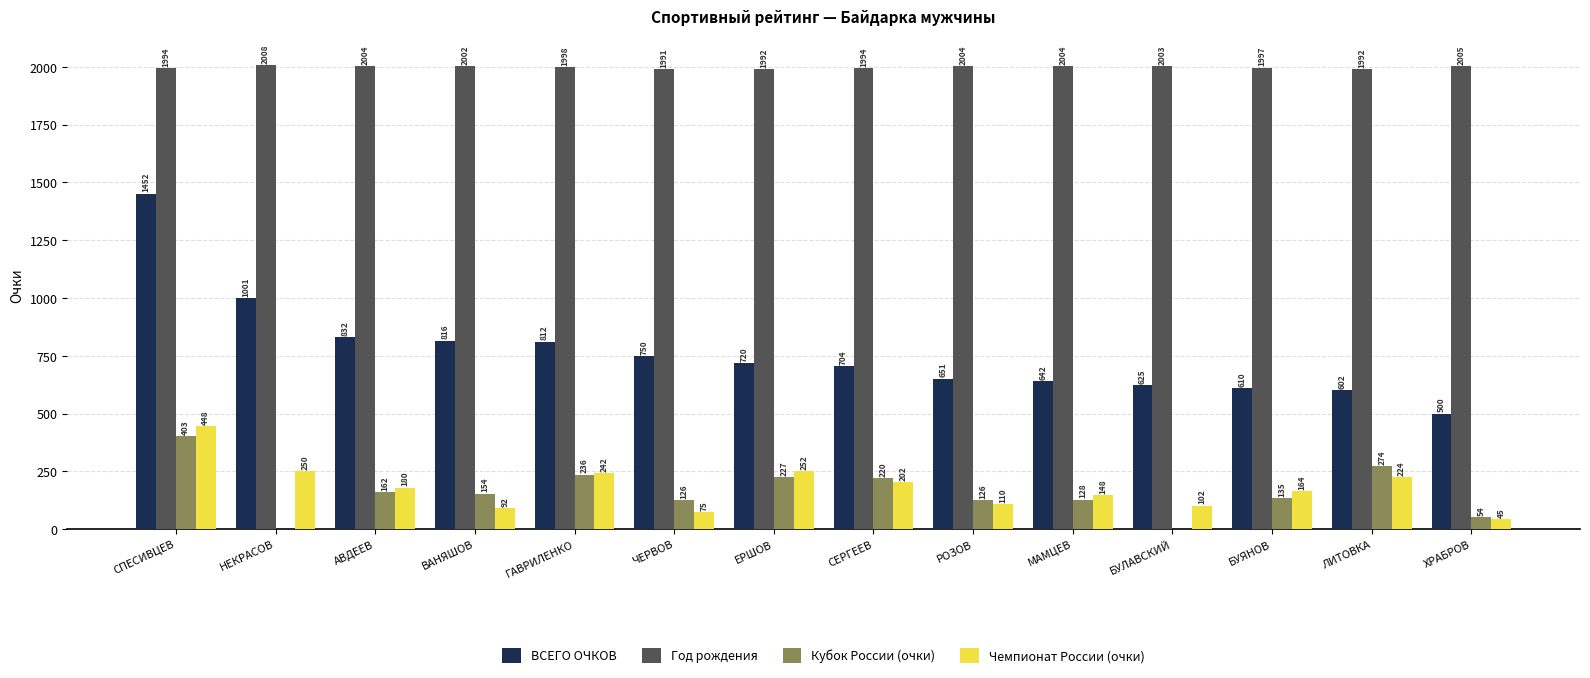

Which series changed the most between ЧЕРВОВ and РОЗОВ?

ВСЕГО ОЧКОВ